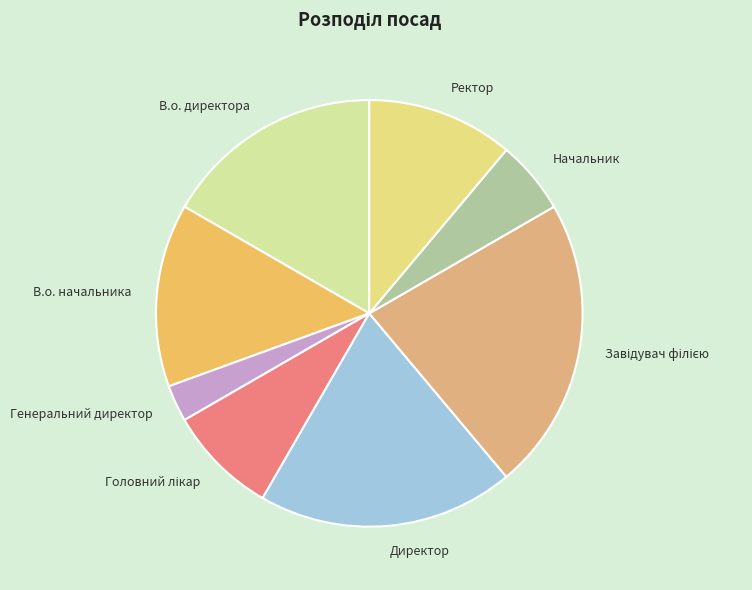

How many slices are in this pie chart?

8